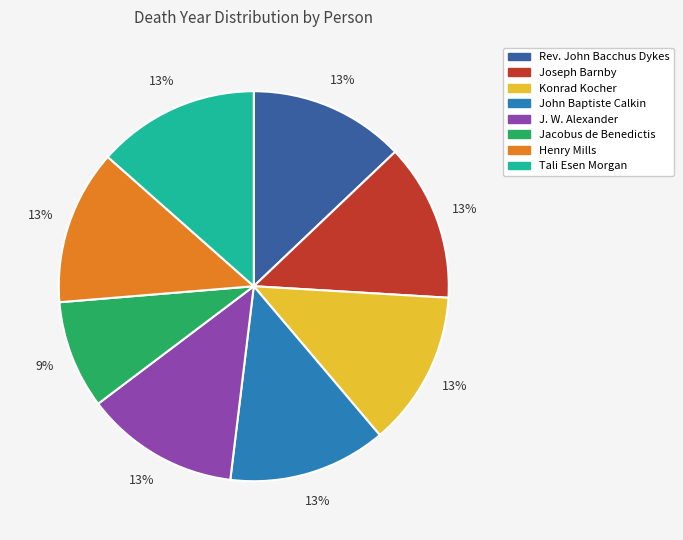

How many segments does this pie chart have?

8